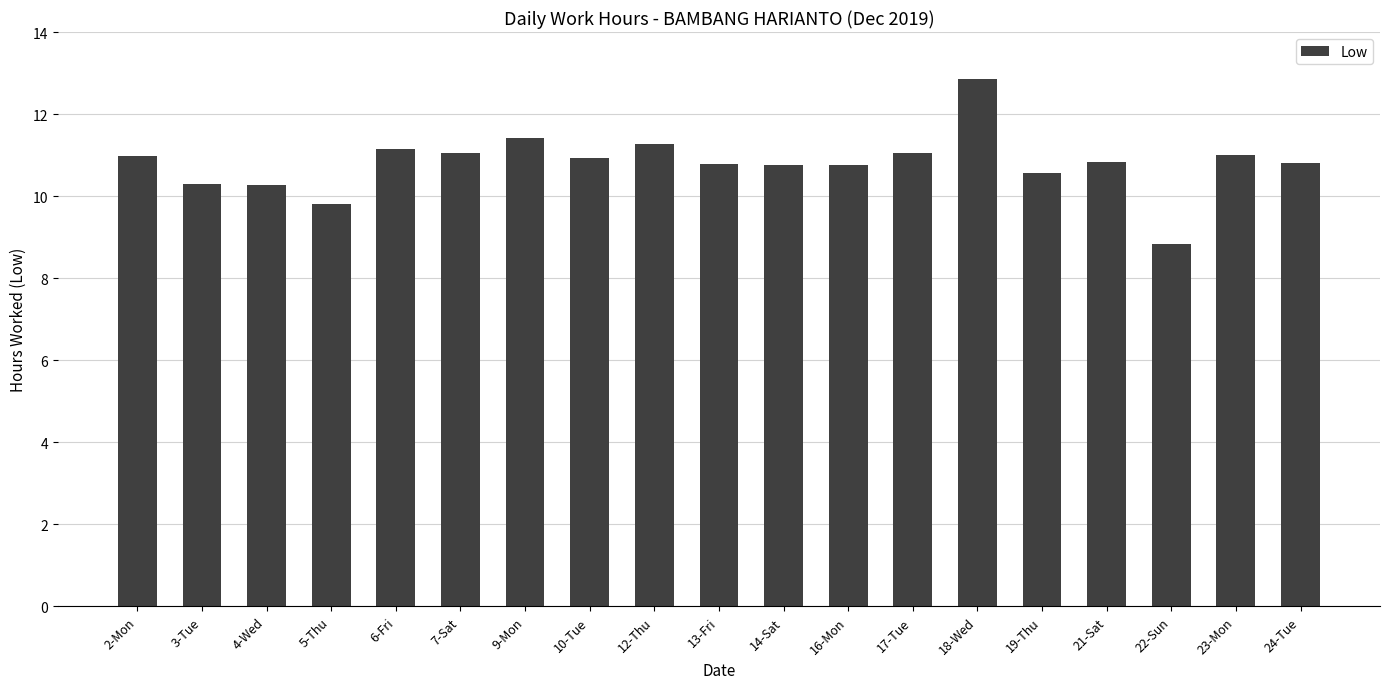

Which category has the highest value across all series?

18-Wed